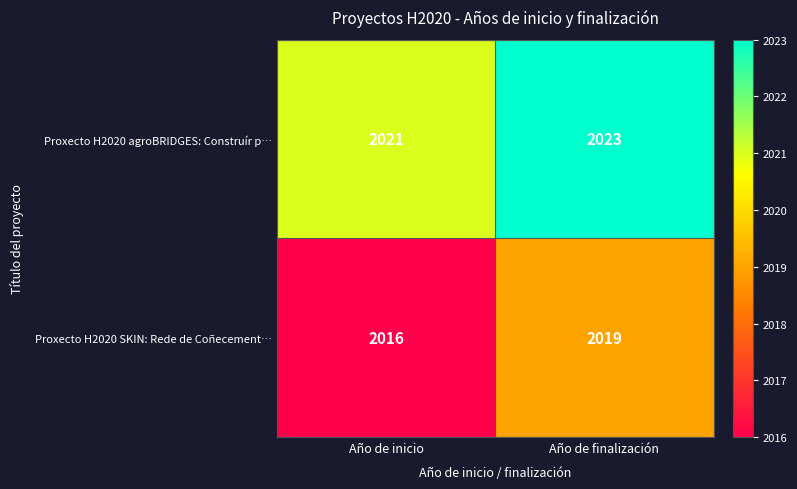

Between Año de inicio and Año de finalización, which series saw the biggest shift?

Proxecto H2020 SKIN: Rede de Coñecement…